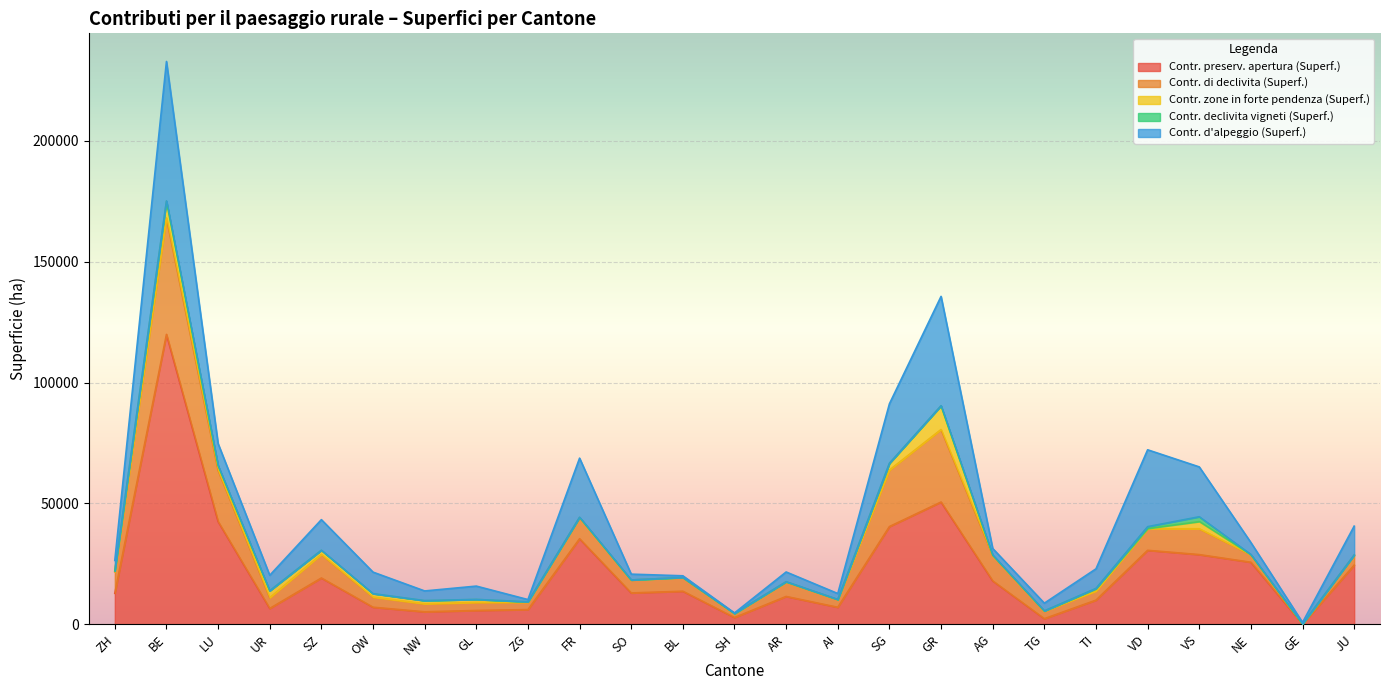

How many distinct data groups are displayed?

5